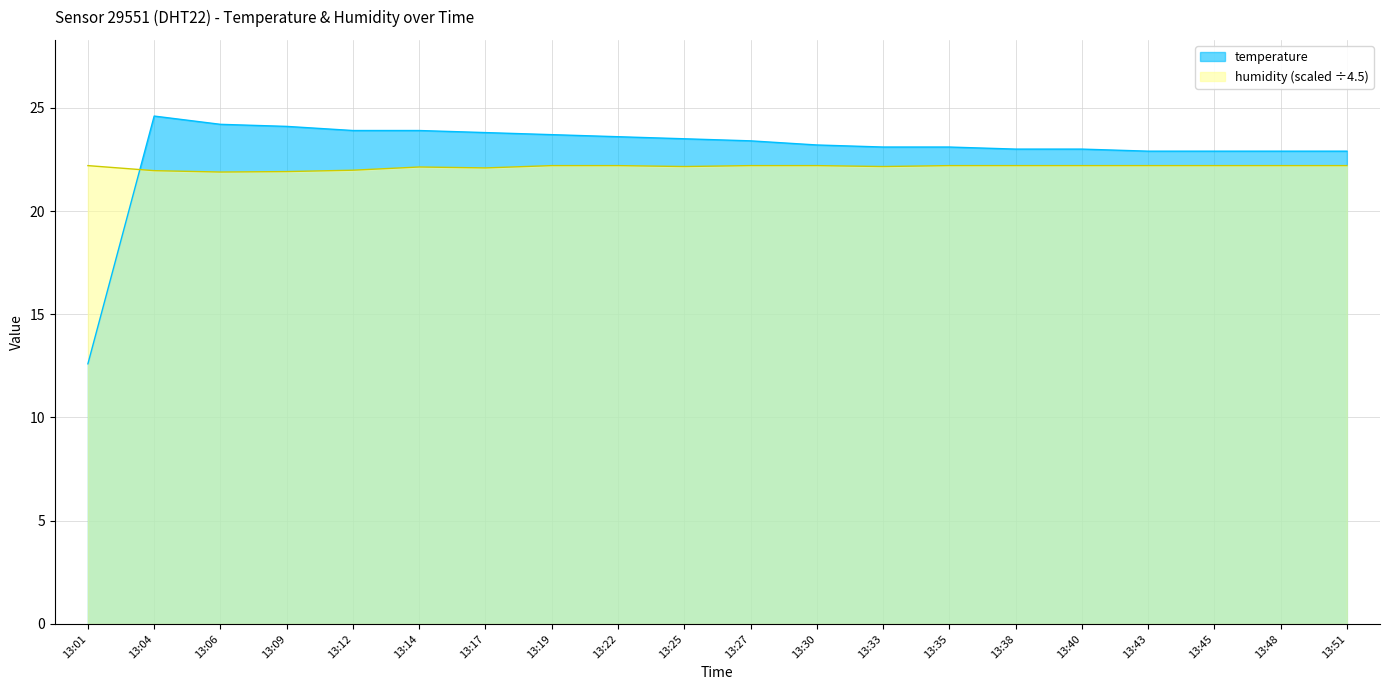

Which series changed the most between 13:17 and 13:30?

temperature